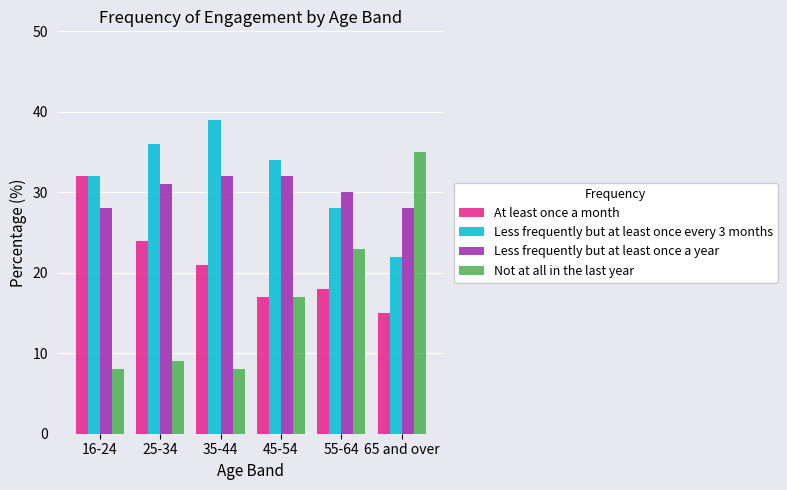

What is the minimum value shown in the chart?

8